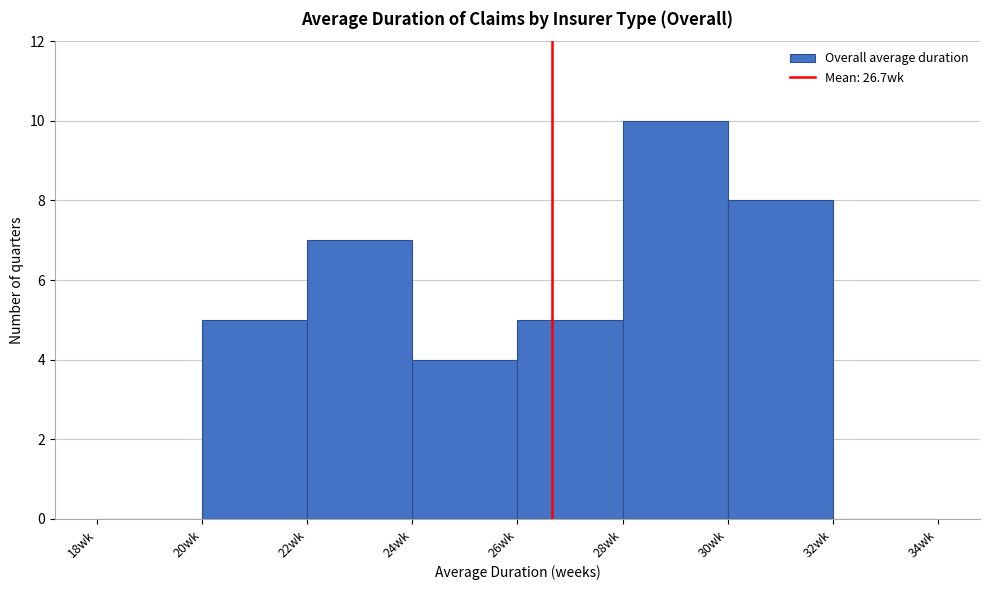

Reading left to right, list every bar in this chart as the range it spans on the x-axis followed by its height. The values are not printed on the chart, so give them approximately, as read against the axis.

18 to 20: 0
20 to 22: 5
22 to 24: 7
24 to 26: 4
26 to 28: 5
28 to 30: 10
30 to 32: 8
32 to 34: 0